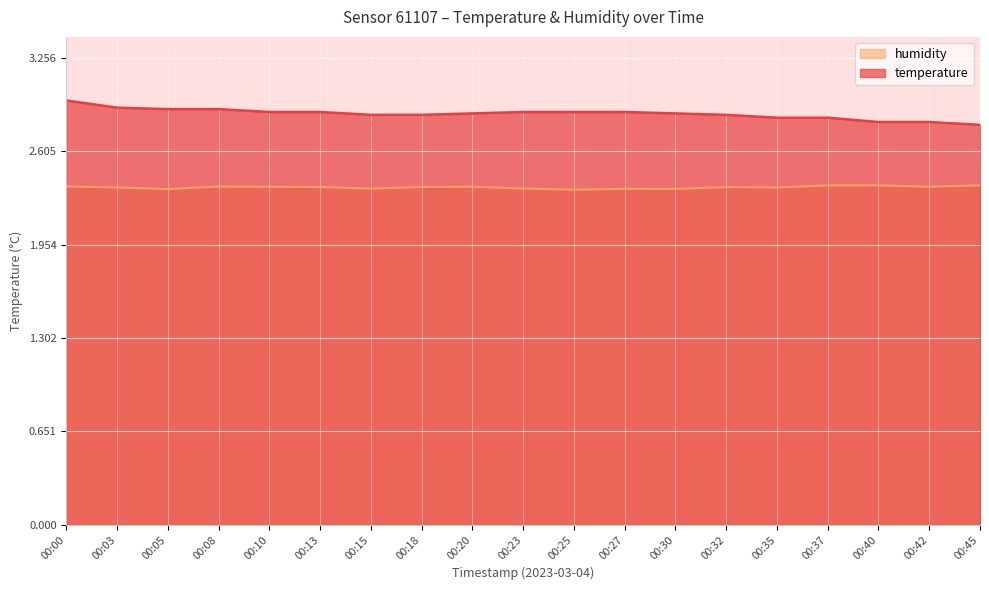

Reading left to right, transcribe all the data shown in this chart.

temperature: 3.0	2.9	2.9	2.9	2.9	2.9	2.9	2.9	2.9	2.9	2.9	2.9	2.9	2.9	2.8	2.8	2.8	2.8	2.8
humidity: 2.4	2.4	2.3	2.4	2.4	2.4	2.3	2.4	2.4	2.3	2.3	2.3	2.3	2.4	2.4	2.4	2.4	2.4	2.4